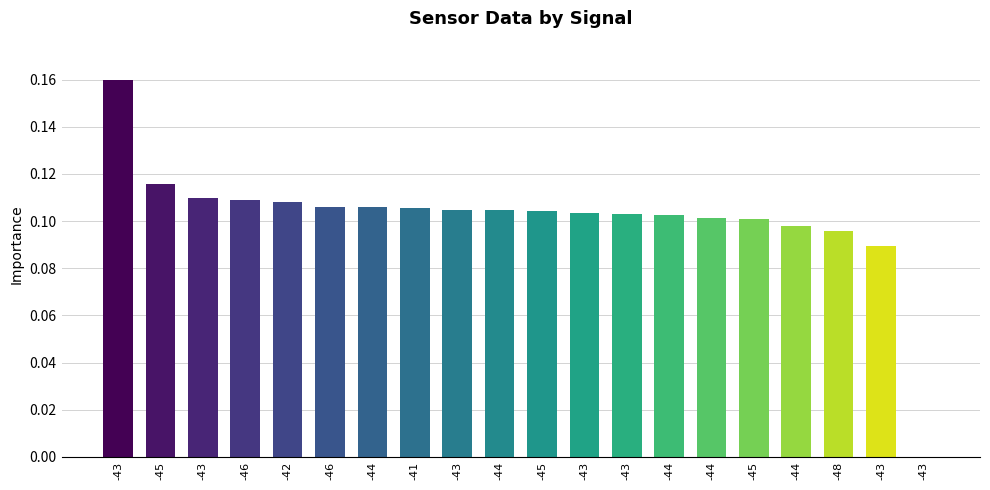

Rank the categories by value from lowest to highest.

-43, -43, -48, -44, -45, -44, -44, -43, -43, -45, -44, -43, -41, -44, -46, -42, -46, -43, -45, -43